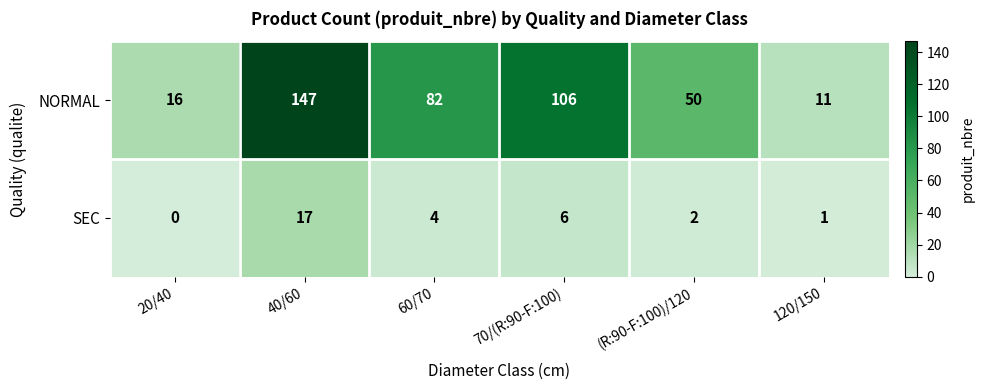

True or false: NORMAL has a value of 50 at (R:90-F:100)/120.

True